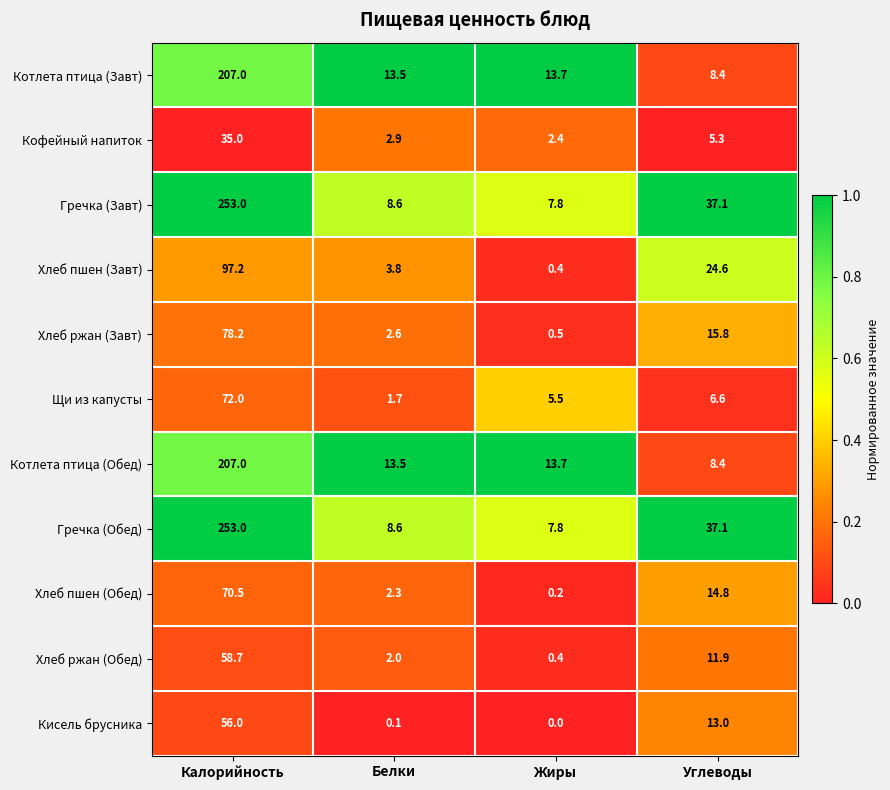

Is the value of Гречка (Обед) at Калорийность greater than the value of Котлета птица (Завт) at Жиры?

Yes